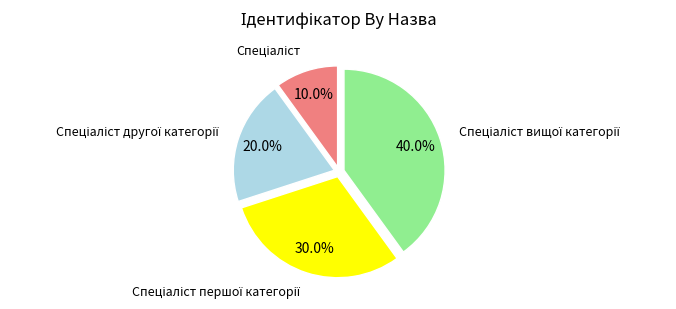

Is there any slice that represents more than half of the pie?

No